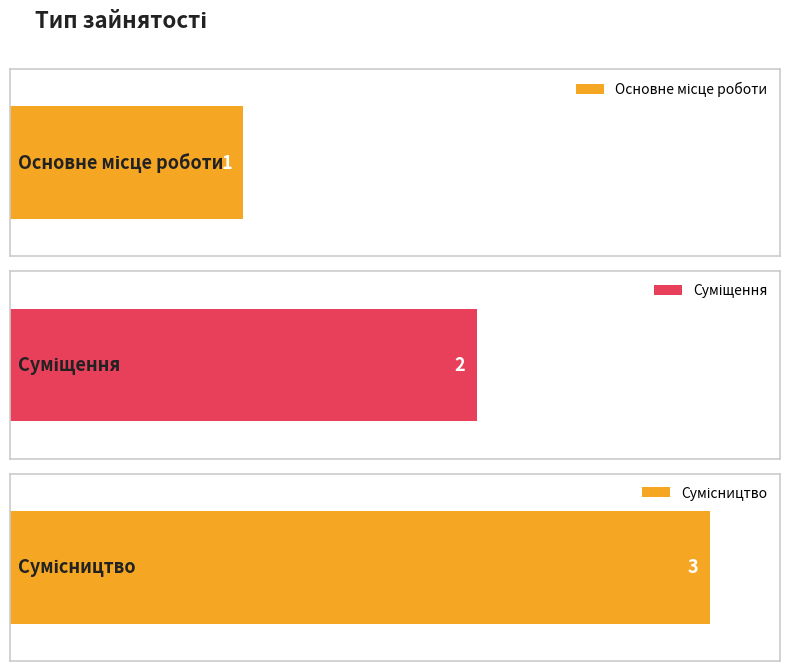

What is the difference between the maximum and minimum values?

2